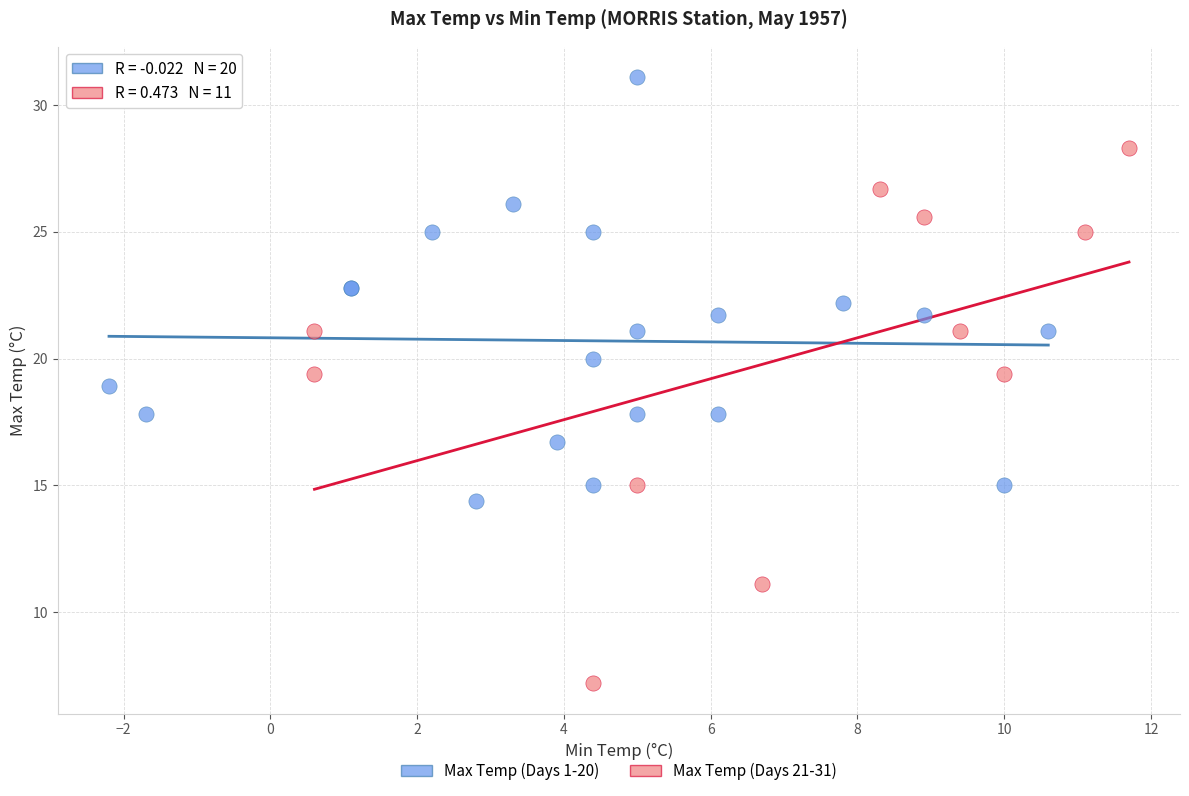

Which series has the widest spread of Y values?

Max Temp (Days 21-31)